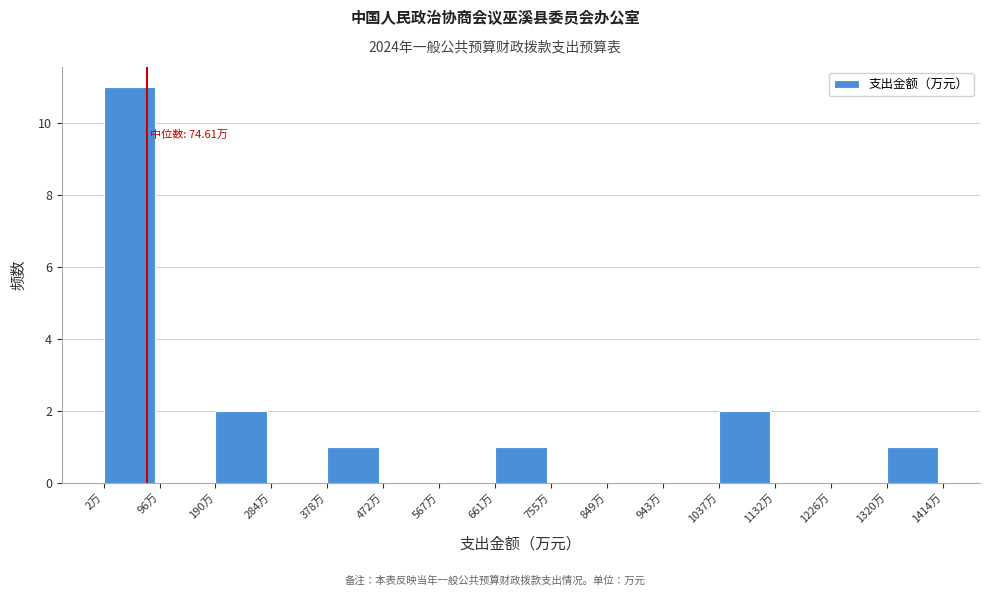

Over which range of the x-axis is the bar tallest?

0 to 100